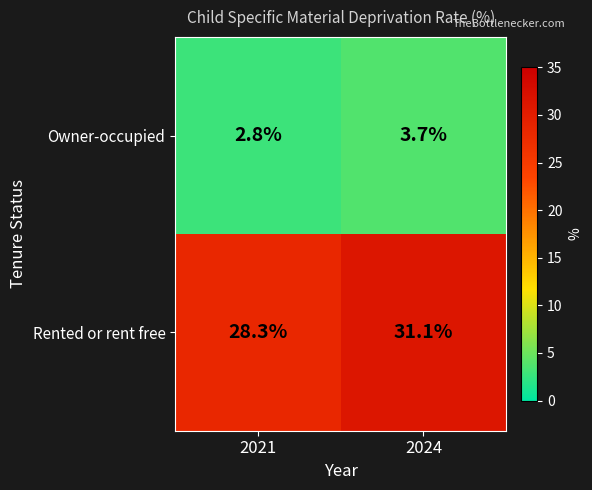

True or false: Owner-occupied has a value of 2.8 at 2021.

True